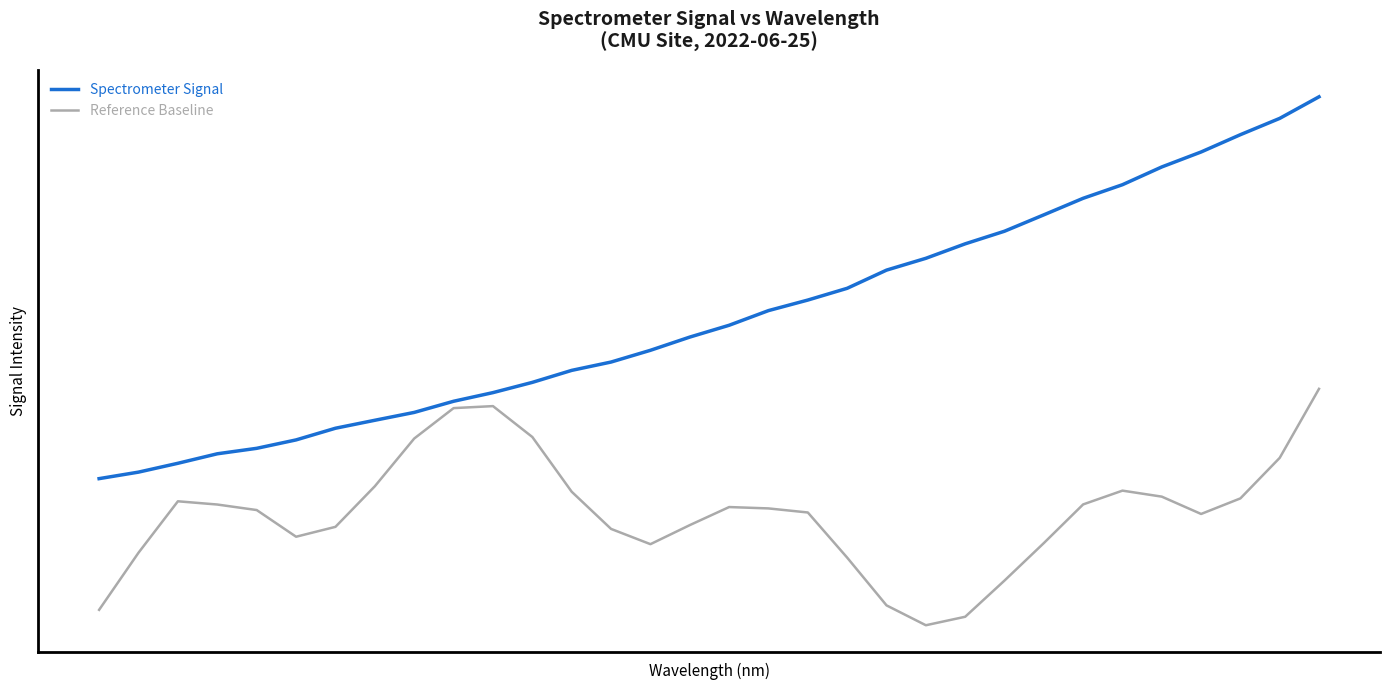

What are all the series names shown in the legend?

Spectrometer Signal, Reference Baseline